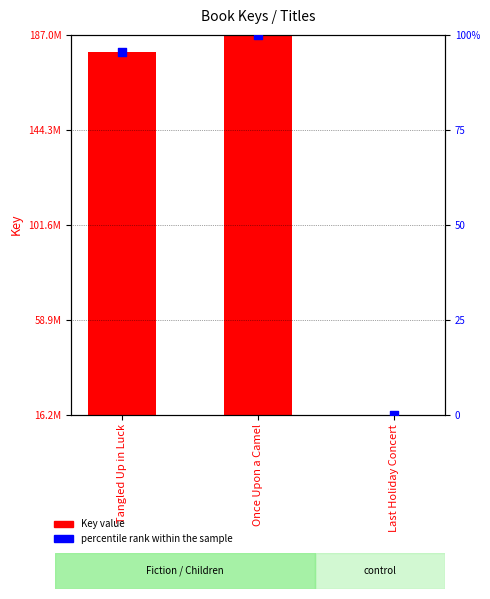

At how many categories does at least one series exceed 91887478?

2